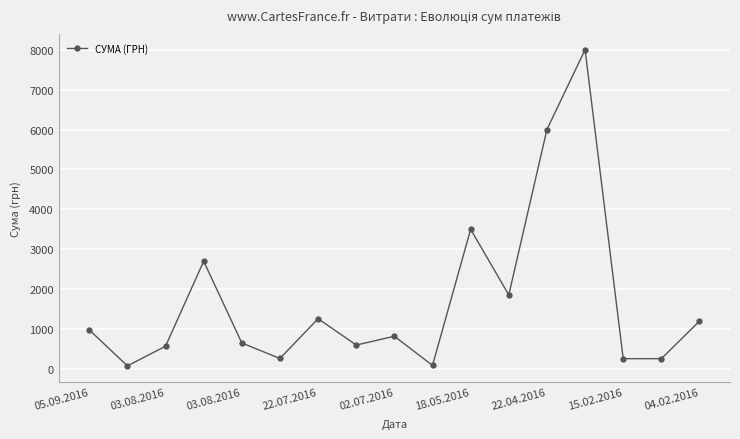

Count the number of data series in this chart.

1